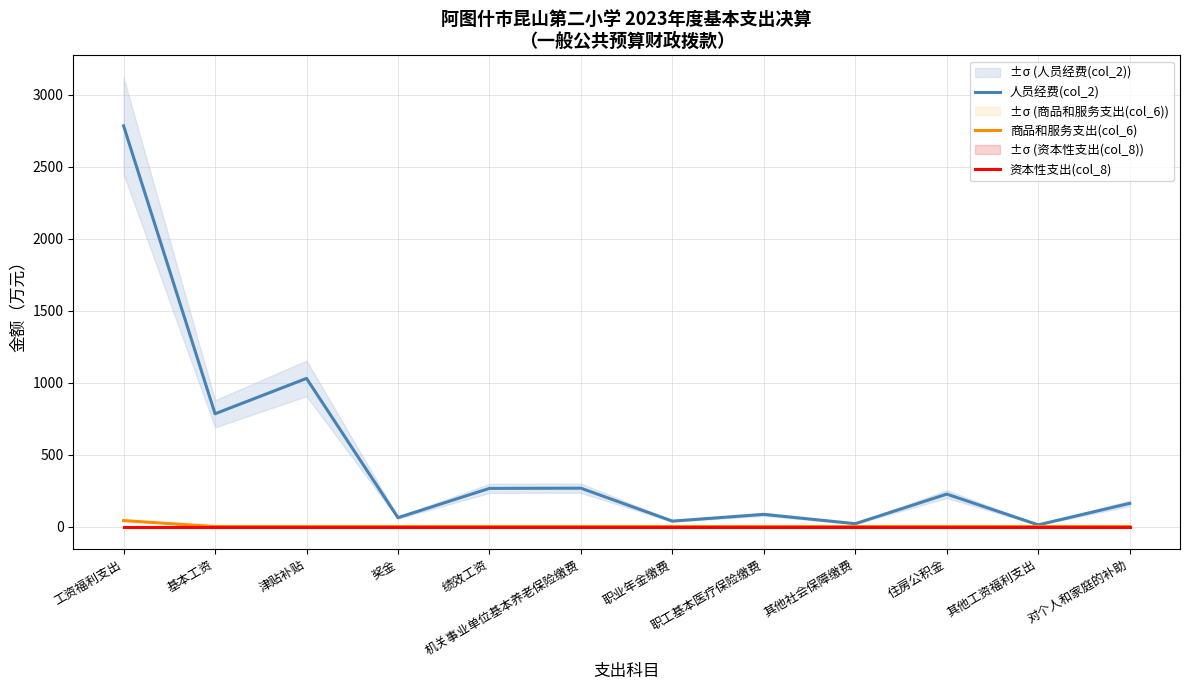

Where is 资本性支出(col_8) nearest to the value 0?

工资福利支出